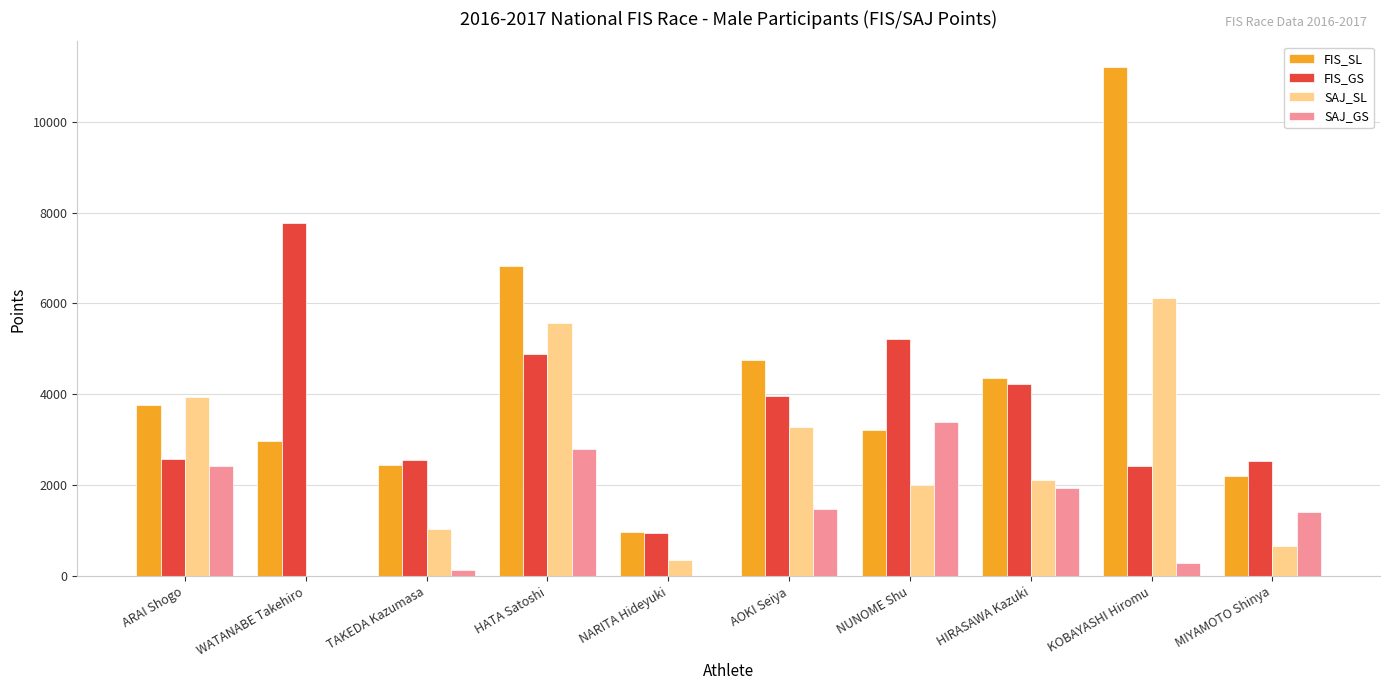

What is the difference between the FIS_GS values at AOKI Seiya and NUNOME Shu?

1256